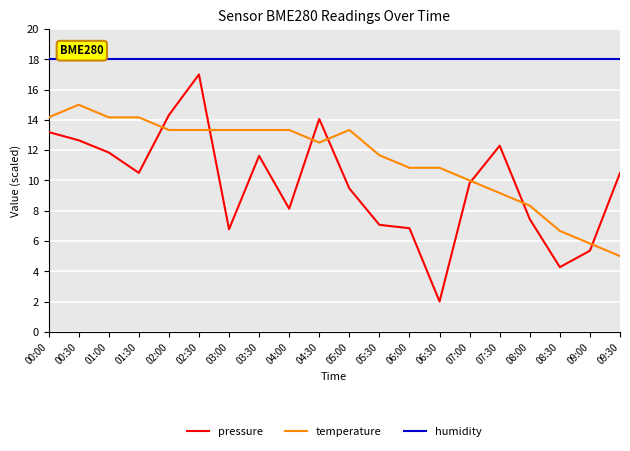

List the series in order of their peak value, highest first.

humidity, pressure, temperature